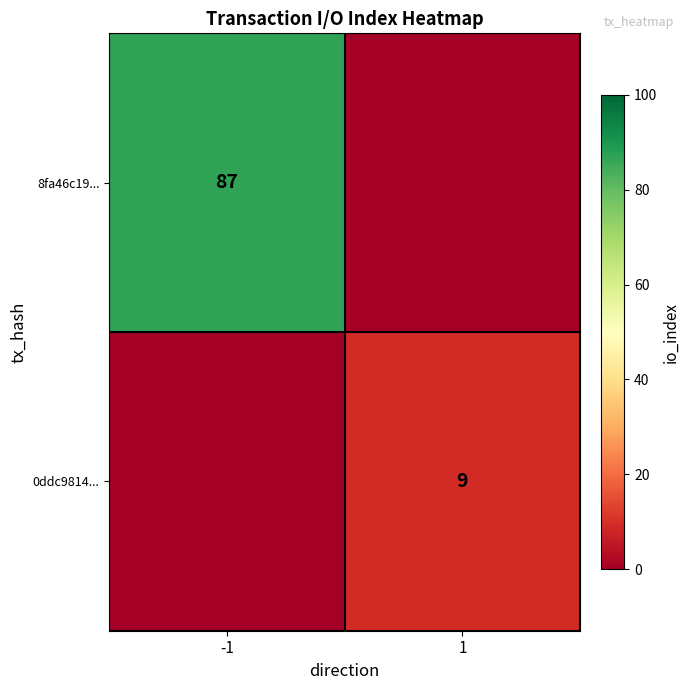

Is it true that 8fa46c19... equals 87 at -1?

True